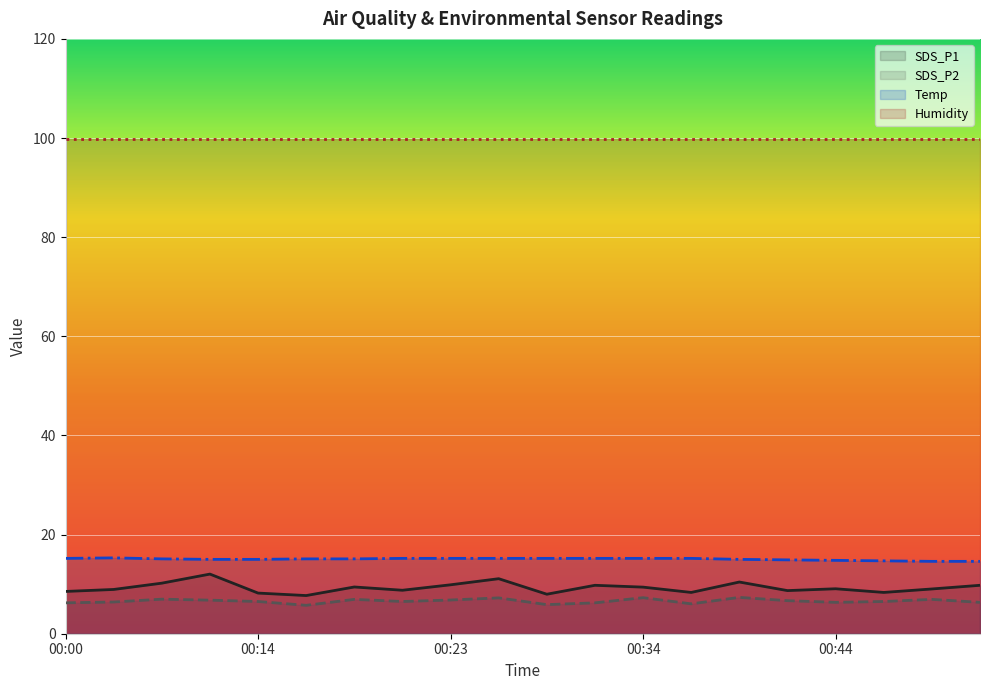

What is the average value of the SDS_P1 series?

9.3